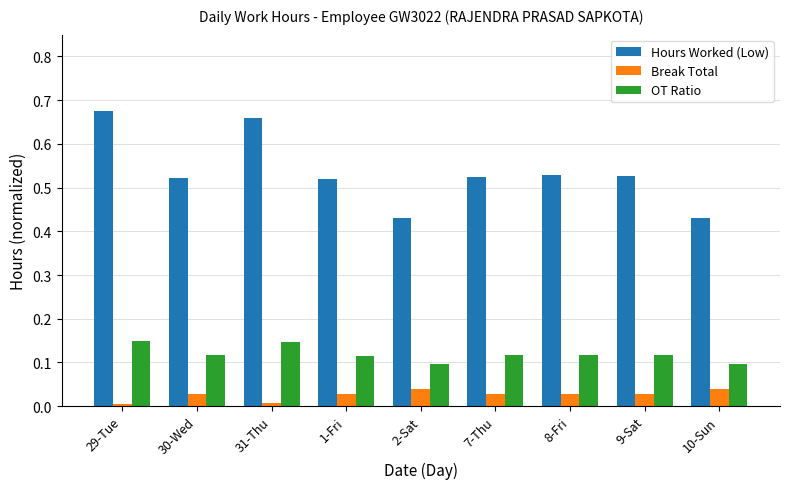

Rank the series at 1-Fri from lowest to highest value.

Break Total, OT Ratio, Hours Worked (Low)